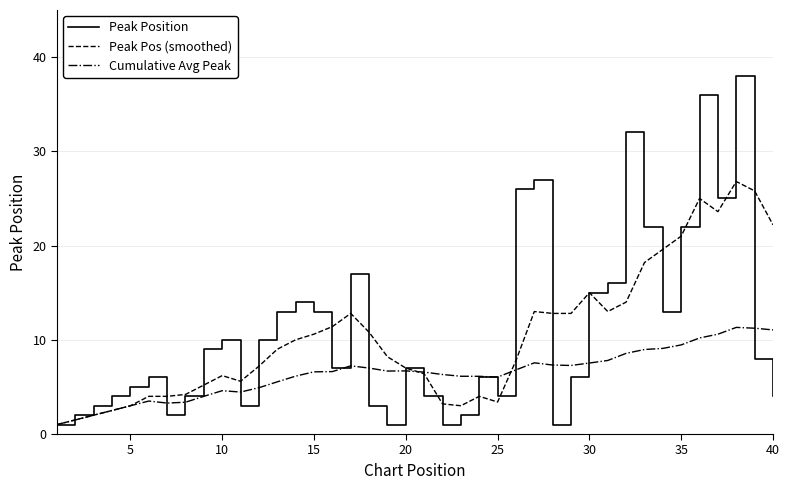

List the series in order of their peak value, lowest first.

Cumulative Avg Peak, Peak Pos (smoothed), Peak Position